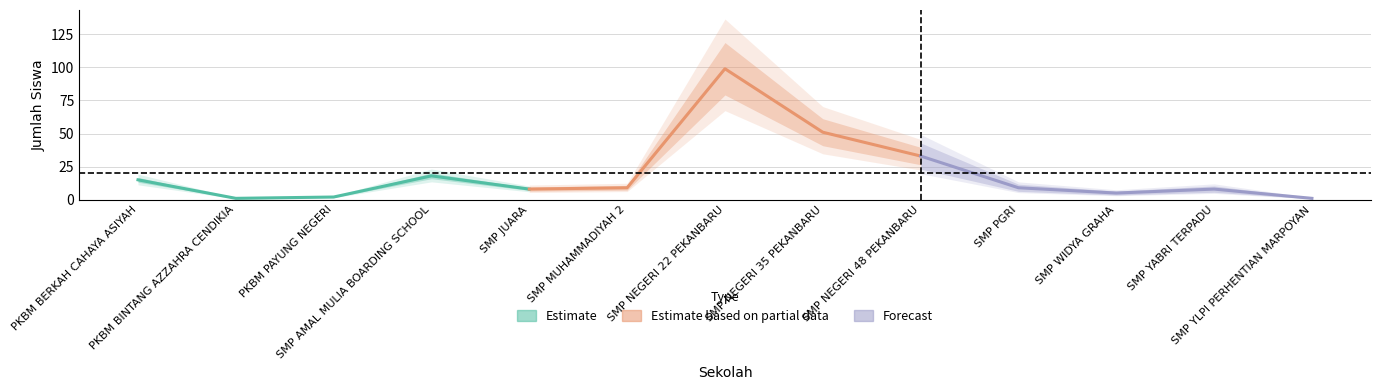

Where do Estimate and Forecast first cross each other?

PKBM PAYUNG NEGERI and SMP AMAL MULIA BOARDING SCHOOL